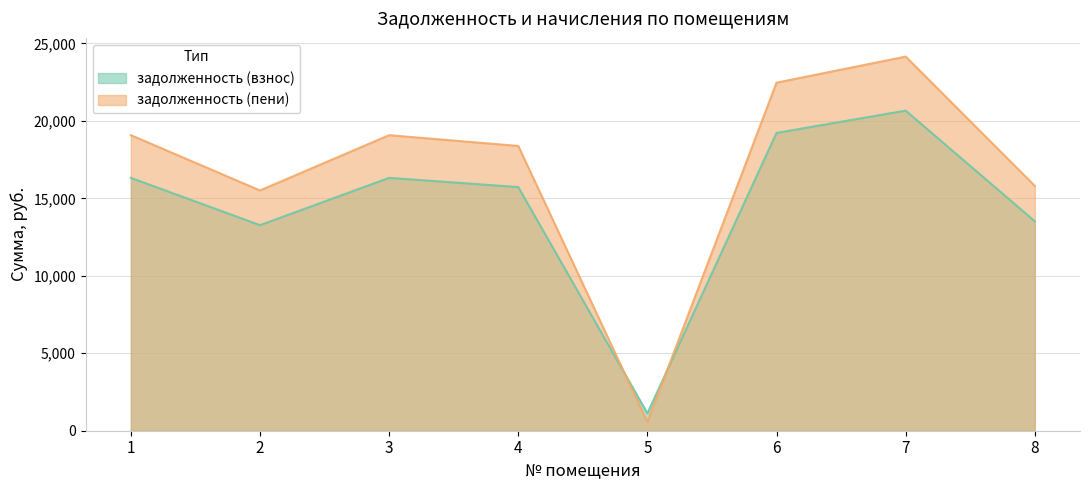

Reading left to right, what are all the values shown in this chart?

задолженность (взнос): 16320.0	13267.2	16320.0	15724.8	1124.9	19219.2	20659.2	13516.8
задолженность (пени): 19074.0	15506.0	19074.0	18378.4	562.5	22462.4	24145.4	15797.8